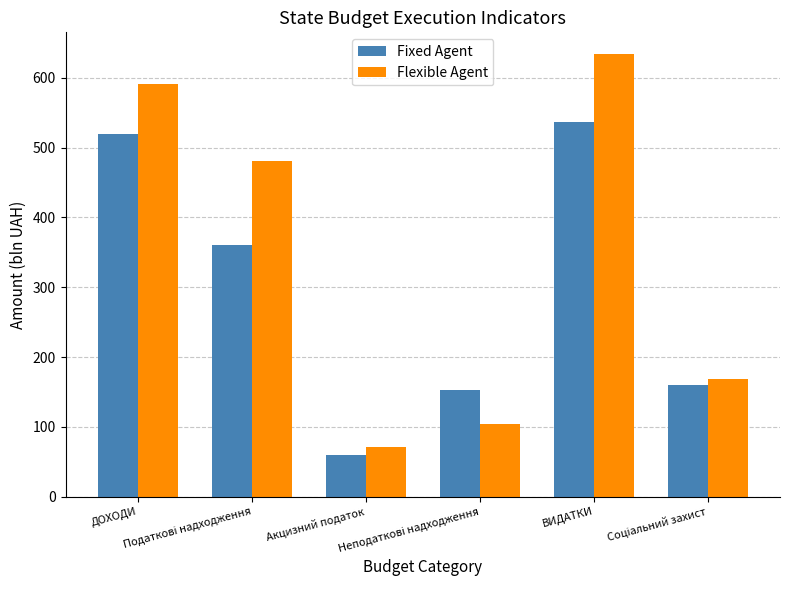

List the series in order of their overall mean, highest first.

Flexible Agent, Fixed Agent